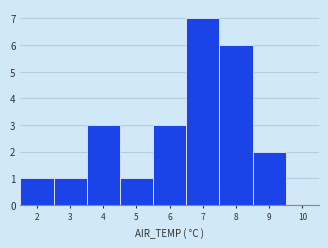

Reading left to right, transcribe this chart: for each bar, give the range it covers on the x-axis and its height. The values are not printed on the chart, so give them approximately, as read against the axis.

1.5 to 2.5: 1
2.5 to 3.5: 1
3.5 to 4.5: 3
4.5 to 5.5: 1
5.5 to 6.5: 3
6.5 to 7.5: 7
7.5 to 8.5: 6
8.5 to 9.5: 2
9.5 to 10.5: 0